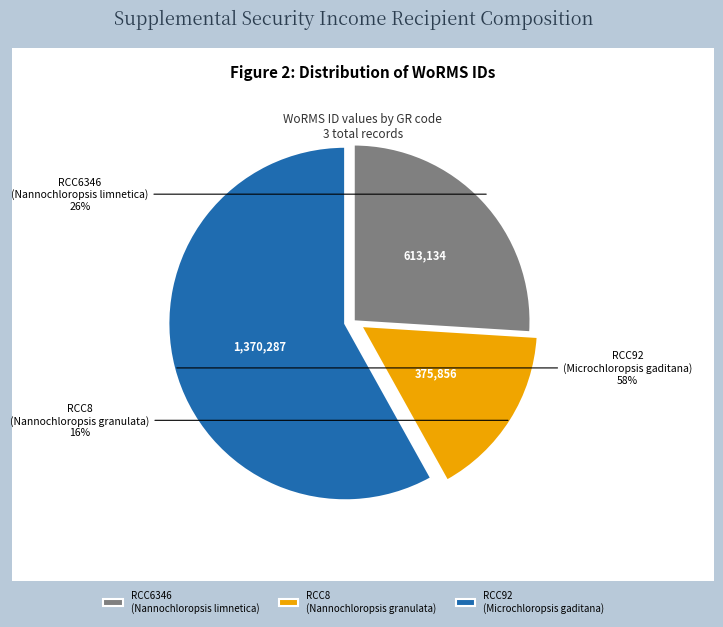

What percentage is the RCC92 (Microchloropsis gaditana) slice, to the nearest percent?

58%